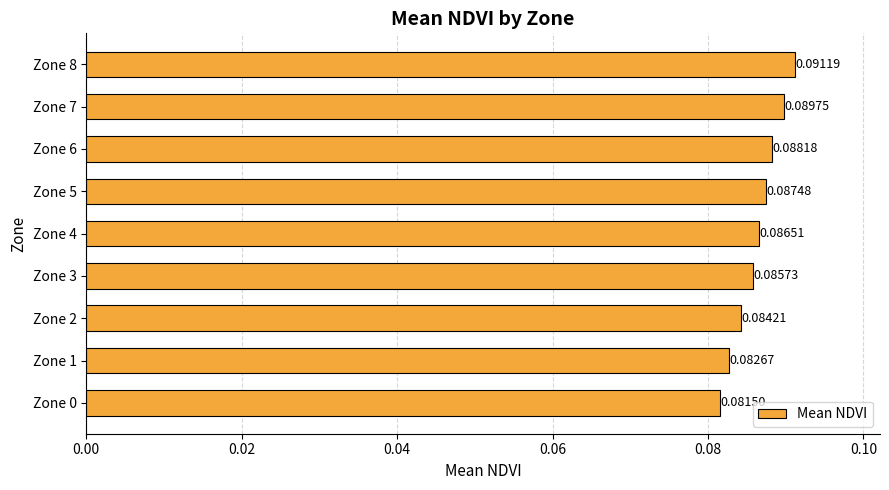

What is the sum of all values?

0.8